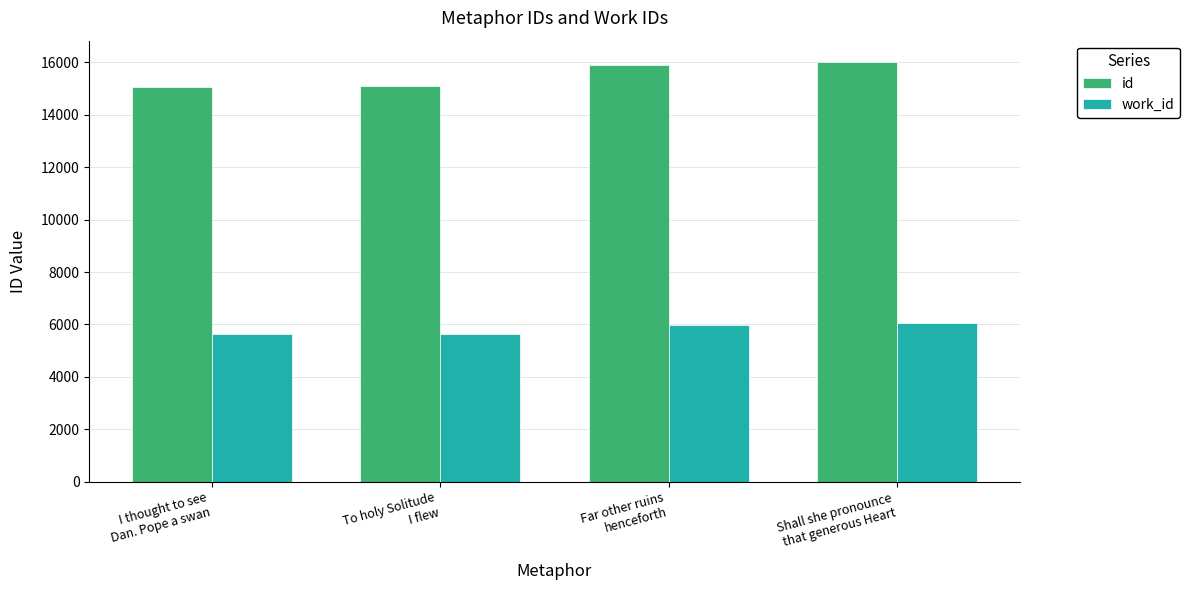

What is the label of the 1st bar from the left?

I thought to see
Dan. Pope a swan